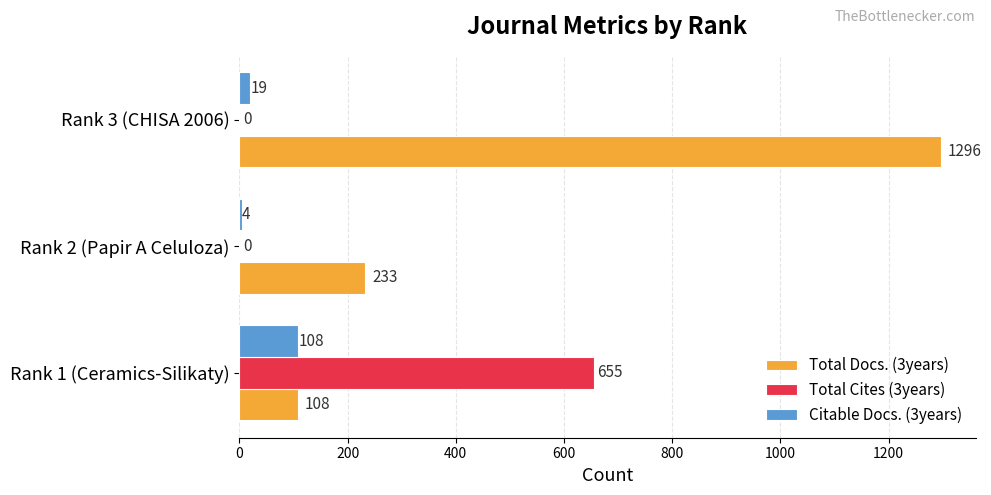

How many series are shown in this chart?

3